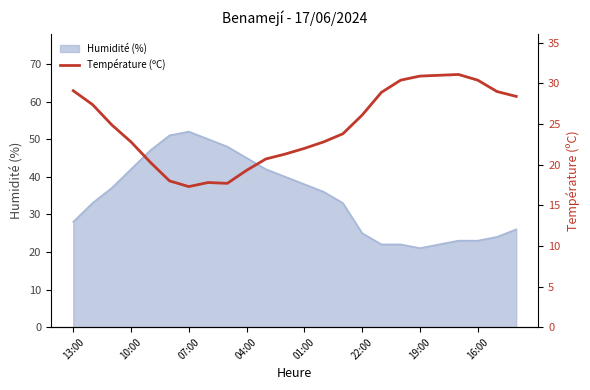

At which category does the chart reach its minimum across all series?

07:00